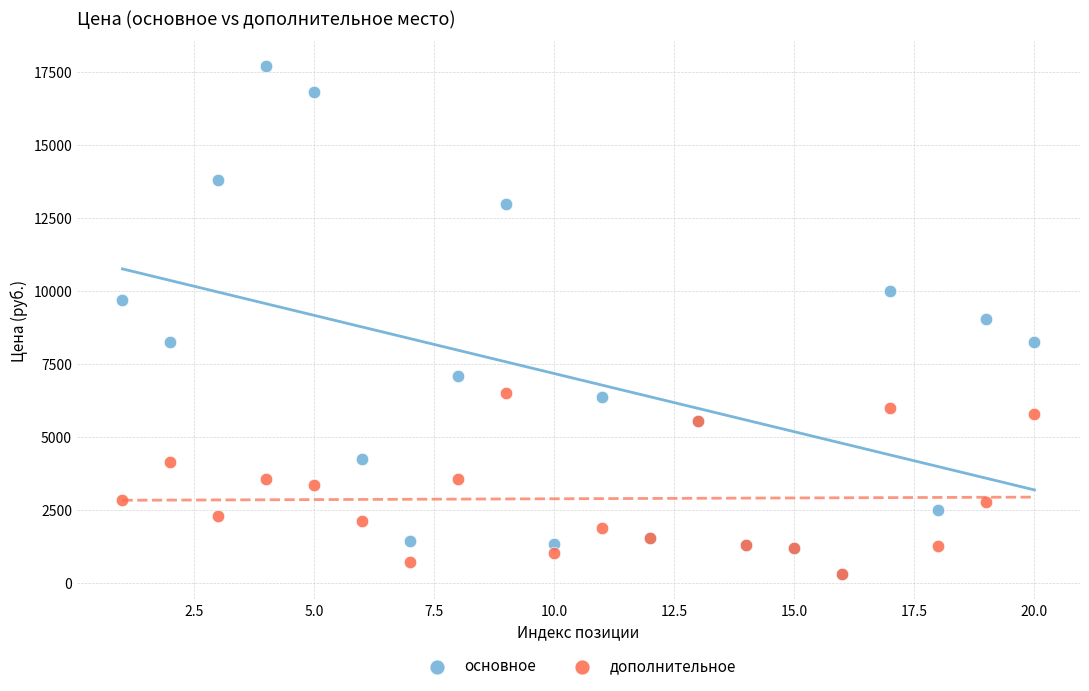

What are all the series names shown in the legend?

основное, дополнительное